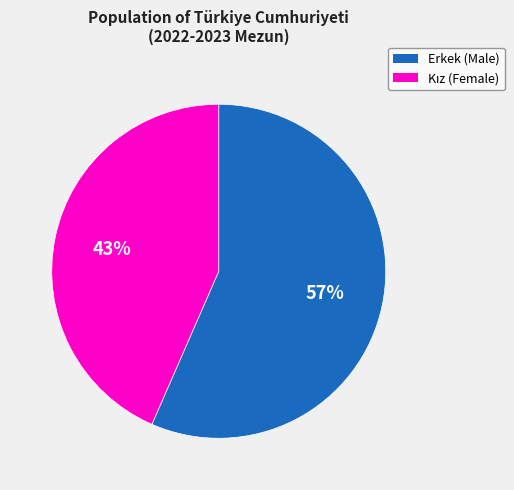

To the nearest percent, what percentage of the pie is Erkek?

57%